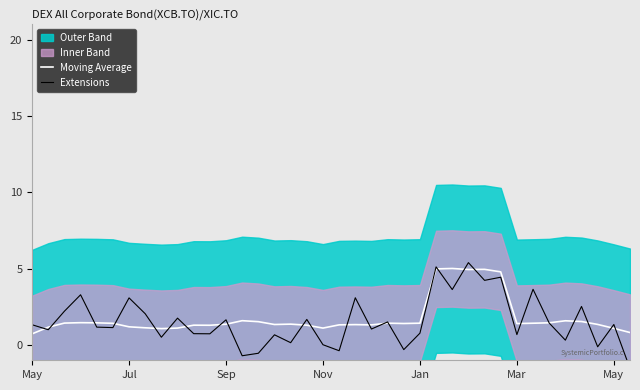

How many times do Moving Average and Extensions cross each other?

25